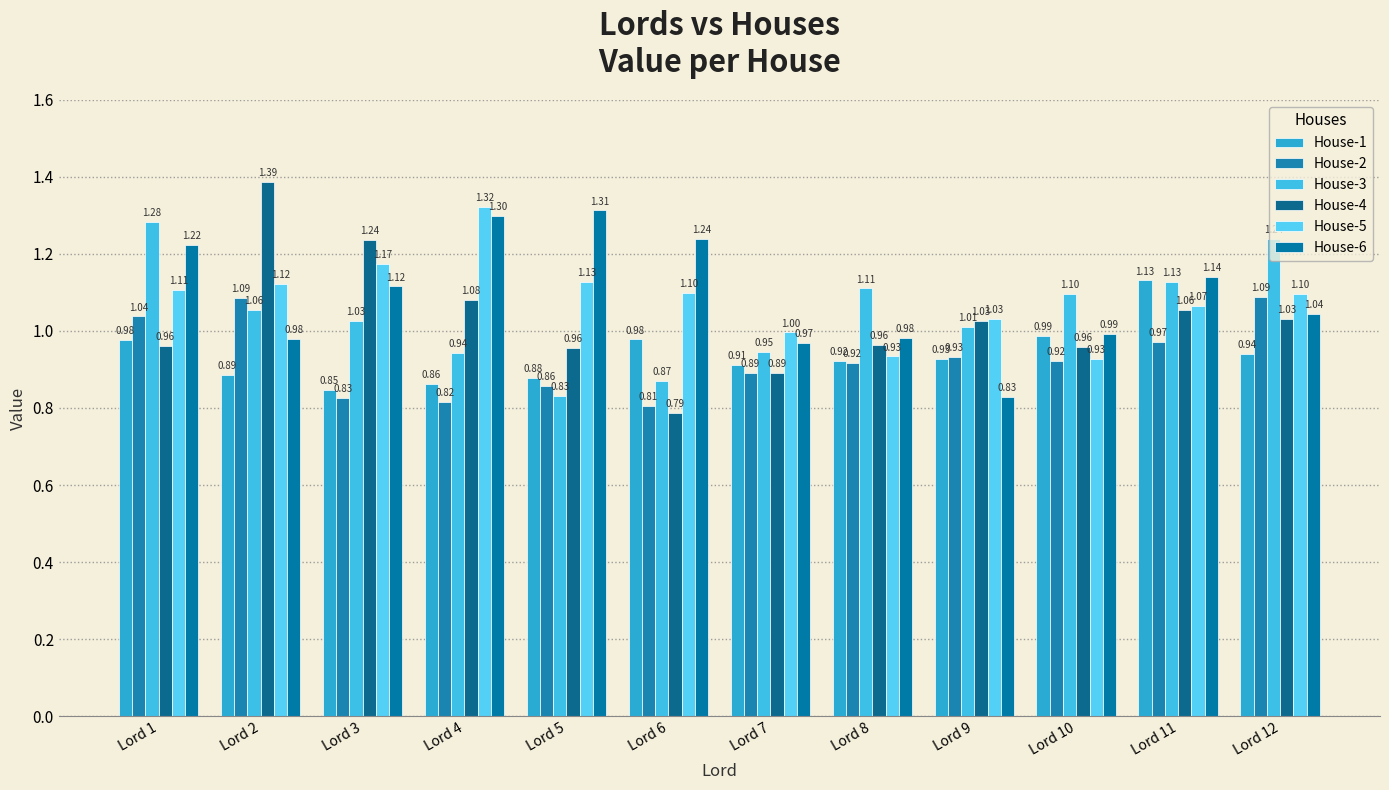

At which category does the chart reach its peak across all series?

Lord 2